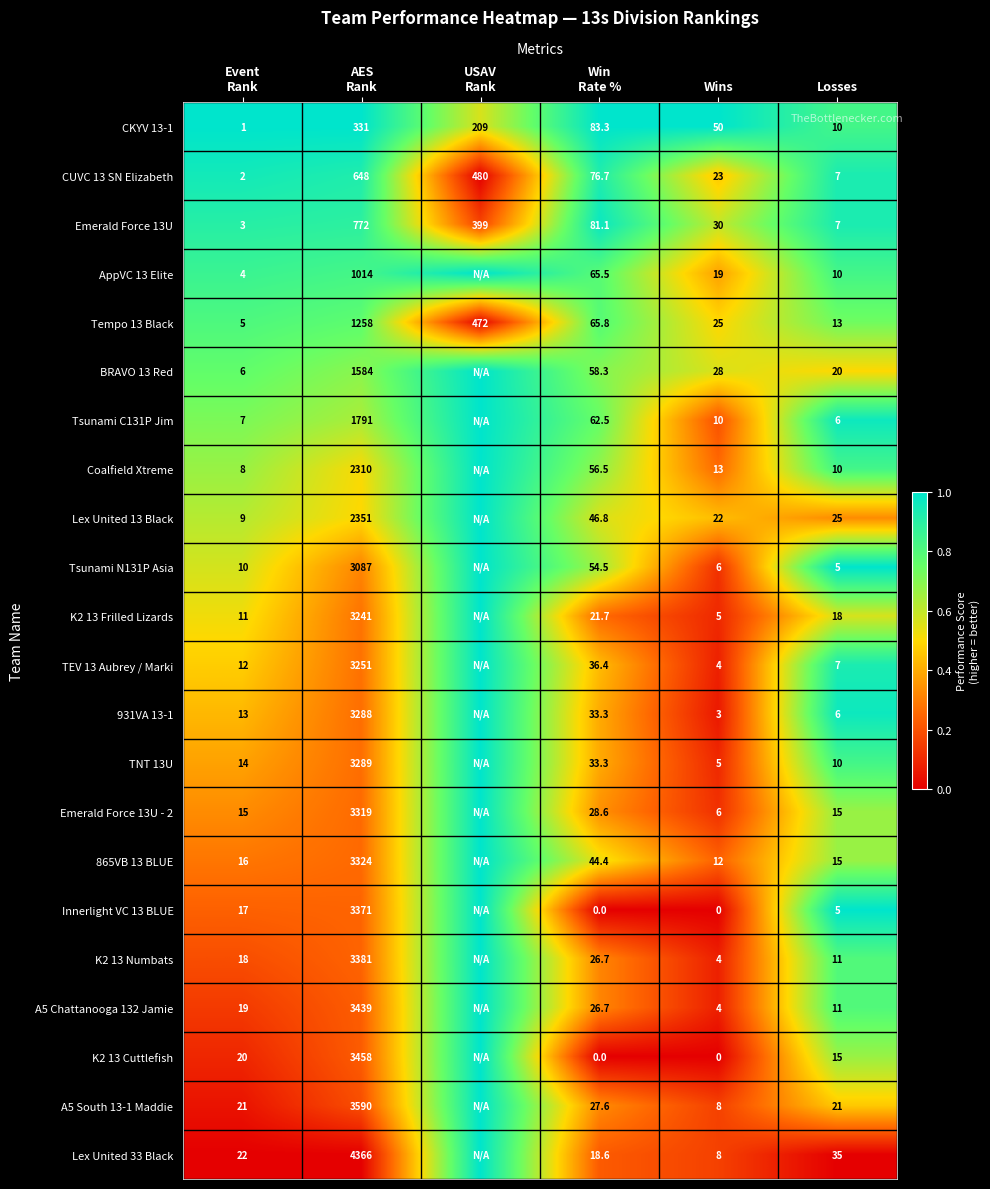

At how many categories does at least one series exceed 0?

6